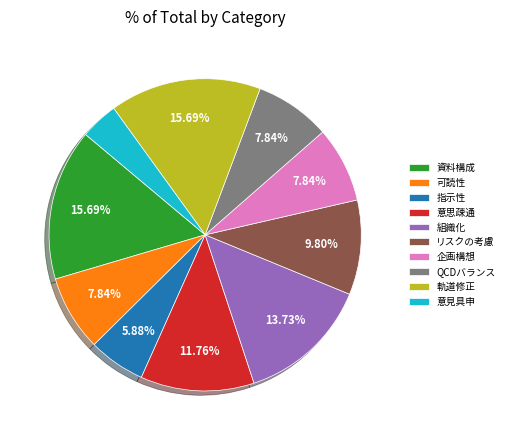

To the nearest percent, what percentage of the pie is 指示性?

6%